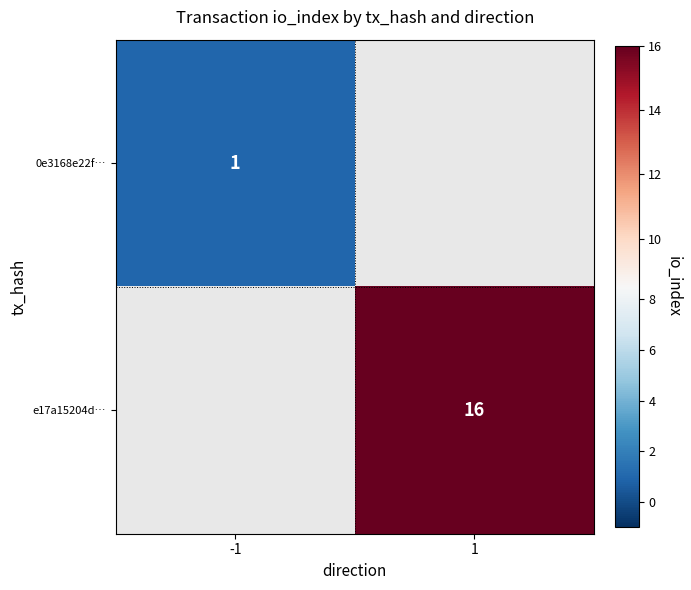

Count the number of data series in this chart.

2